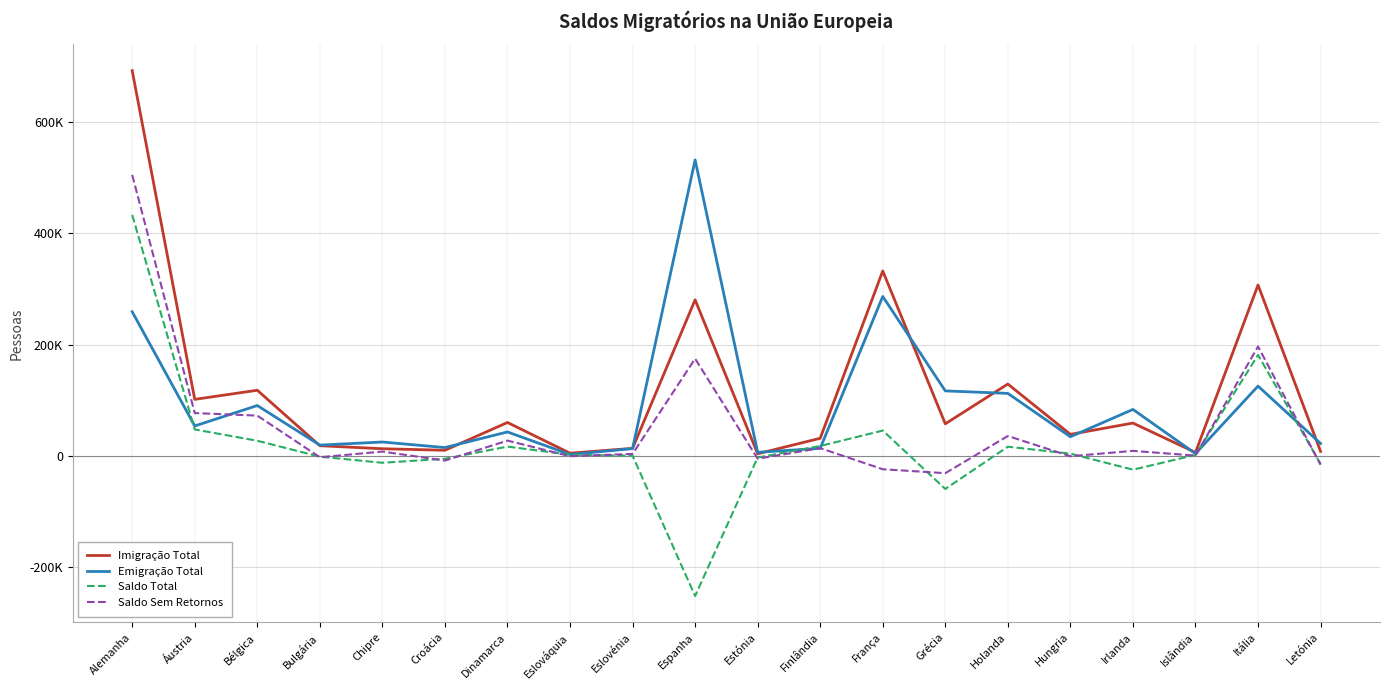

Does the chart have visible grid lines?

Yes